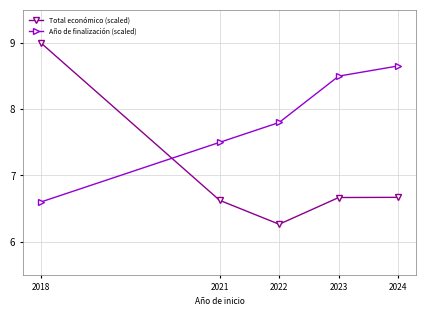

Count the number of categories in the chart.

5